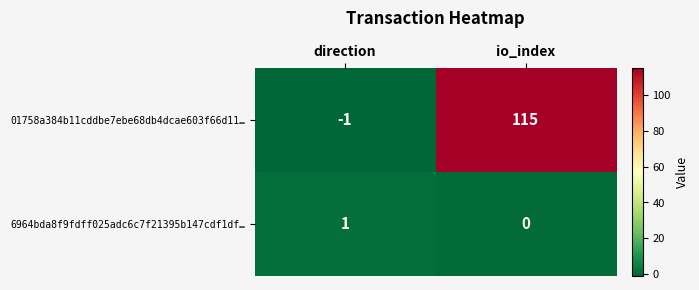

List the series in order of their peak value, lowest first.

6964bda8f9fdff025adc6c7f21395b147cdf1df…, 01758a384b11cddbe7ebe68db4dcae603f66d11…